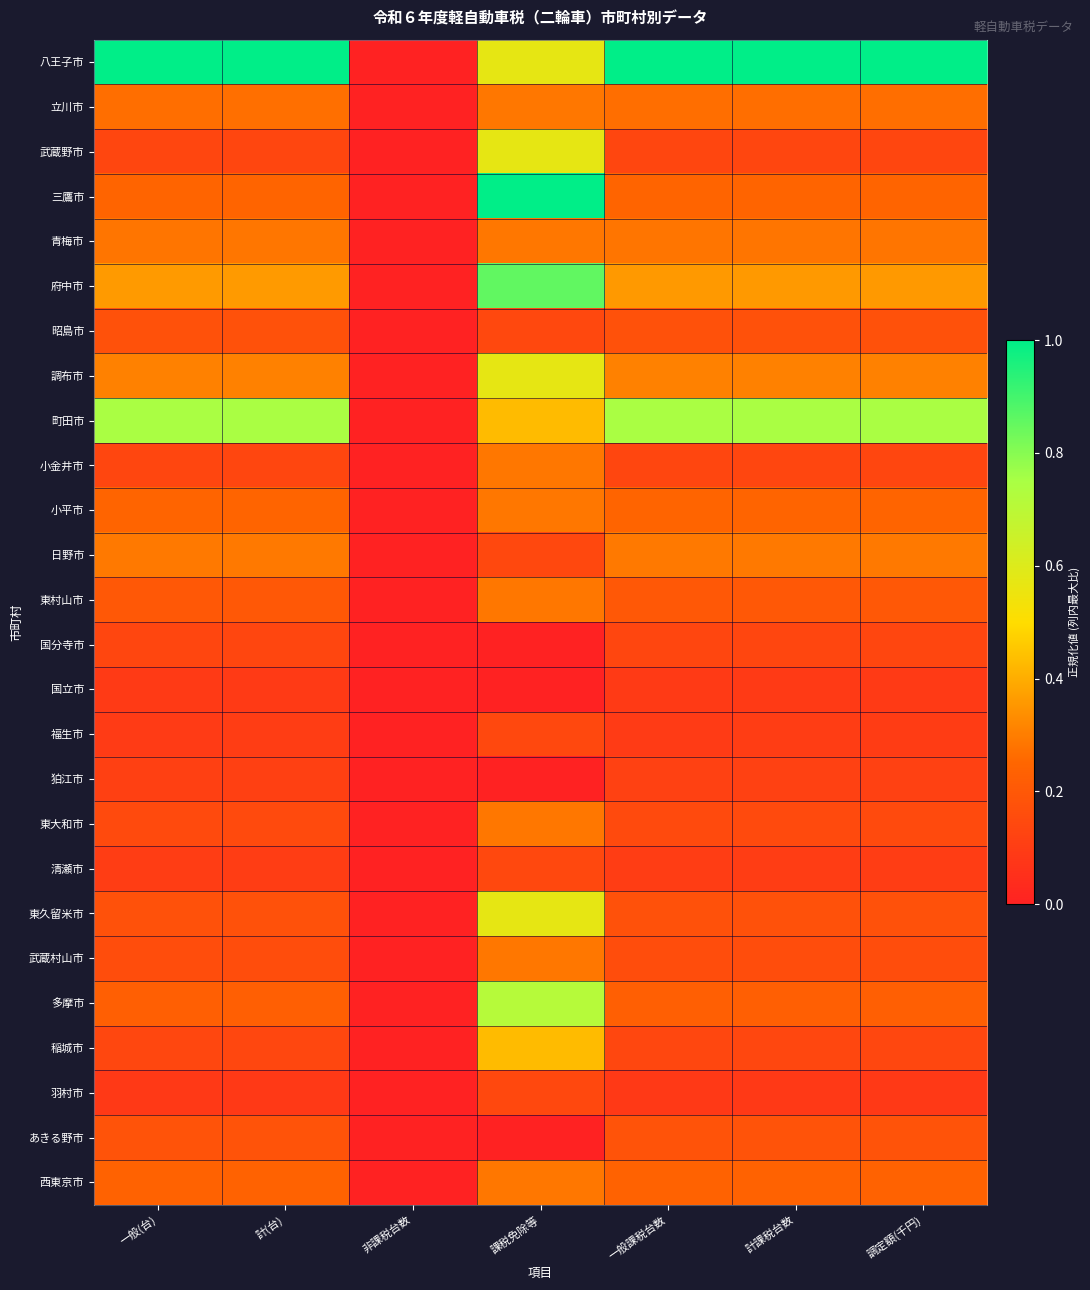

What is the total value across all series at 一般(台)?

6.3